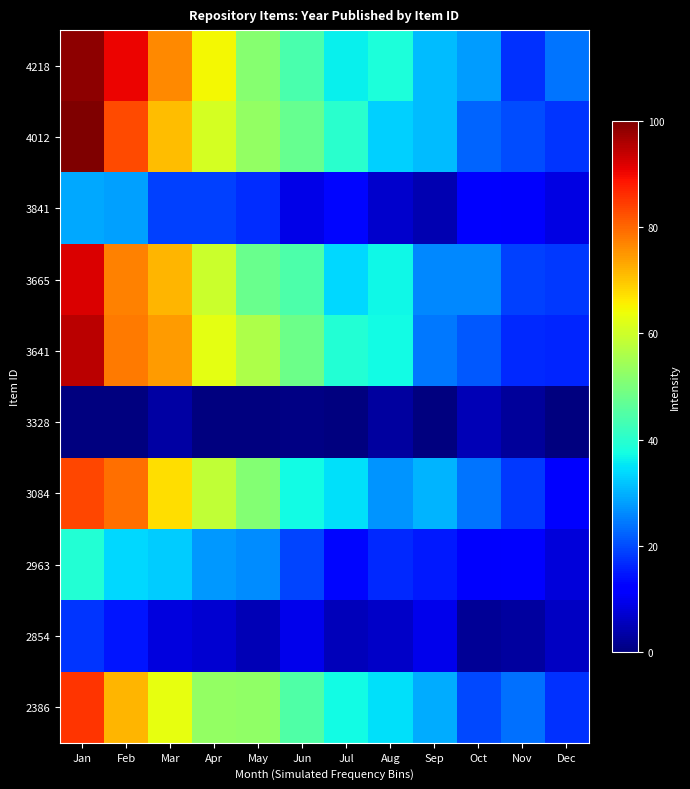

Reading right to left, transcribe all the data shown in this chart.

4218: Dec=23.9	Nov=17.5	Oct=28.0	Sep=31.1	Aug=38.7	Jul=36.2	Jun=43.8	May=51.4	Apr=64.7	Mar=76.4	Feb=90.6	Jan=98.7
4012: Dec=17.9	Nov=20.2	Oct=22.3	Sep=31.2	Aug=32.9	Jul=40.0	Jun=47.5	May=52.9	Apr=60.6	Mar=70.9	Feb=83.2	Jan=100.0
3841: Dec=8.7	Nov=11.2	Oct=12.1	Sep=4.5	Aug=7.0	Jul=13.0	Jun=9.4	May=17.1	Apr=18.9	Mar=18.8	Feb=28.2	Jan=29.0
3665: Dec=18.3	Nov=19.1	Oct=26.0	Sep=25.9	Aug=37.0	Jul=33.6	Jun=44.4	May=47.9	Apr=59.4	Mar=71.6	Feb=77.0	Jan=92.2
3641: Dec=16.3	Nov=16.5	Oct=21.4	Sep=24.2	Aug=37.2	Jul=39.2	Jun=48.4	May=56.0	Apr=62.8	Mar=74.4	Feb=77.9	Jan=94.6
3328: Dec=0.0	Nov=2.7	Oct=4.9	Sep=0.0	Aug=3.0	Jul=0.0	Jun=0.4	May=0.0	Apr=0.0	Mar=3.3	Feb=0.0	Jan=0.0
3084: Dec=12.6	Nov=18.0	Oct=24.1	Sep=30.2	Aug=27.0	Jul=34.5	Jun=37.4	May=51.1	Apr=58.6	Mar=67.4	Feb=79.1	Jan=83.3
2963: Dec=7.8	Nov=11.9	Oct=11.3	Sep=15.0	Aug=16.5	Jul=12.9	Jun=19.2	May=26.5	Apr=27.6	Mar=32.8	Feb=33.7	Jan=39.3
2854: Dec=5.9	Nov=3.0	Oct=2.1	Sep=9.4	Aug=6.3	Jul=5.3	Jun=9.7	May=5.0	Apr=7.3	Mar=8.3	Feb=14.5	Jan=17.9
2386: Dec=17.3	Nov=23.6	Oct=19.7	Sep=29.6	Aug=34.6	Jul=37.2	Jun=44.8	May=52.7	Apr=52.9	Mar=63.3	Feb=71.7	Jan=85.5